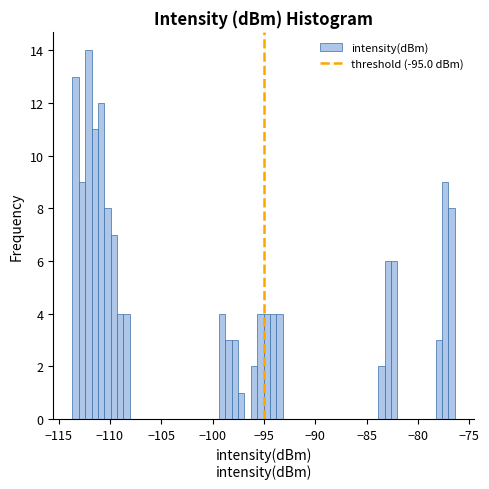

Around what value on the x-axis is the tallest bar? Give the approximate position of its centre, as read against the axis.

-112.0